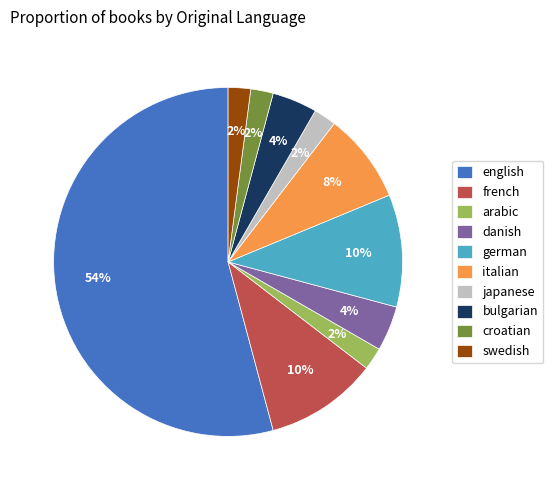

What percentage is the swedish slice, to the nearest percent?

2%